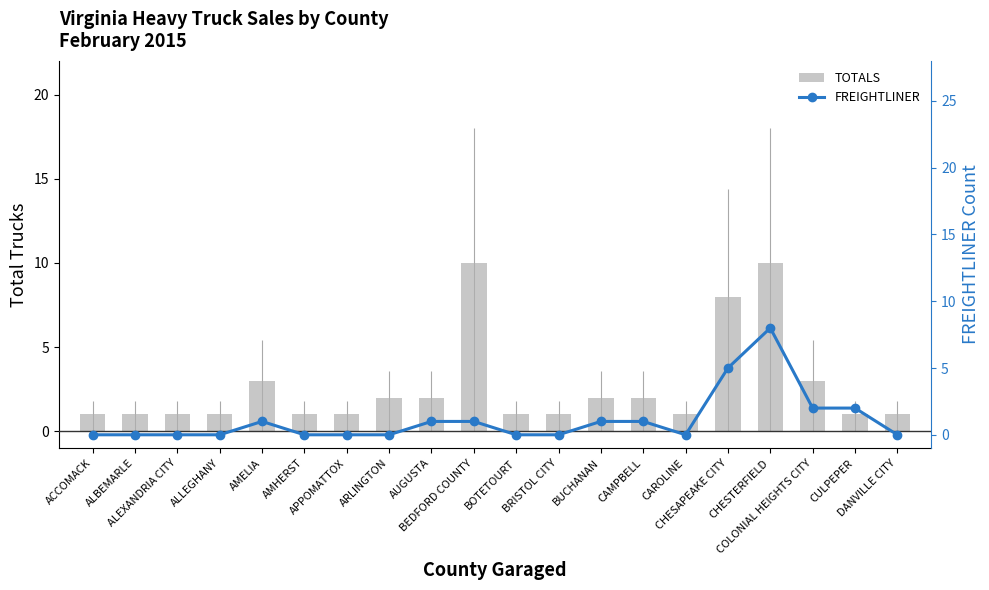

Which series has the largest range (max minus min)?

TOTALS